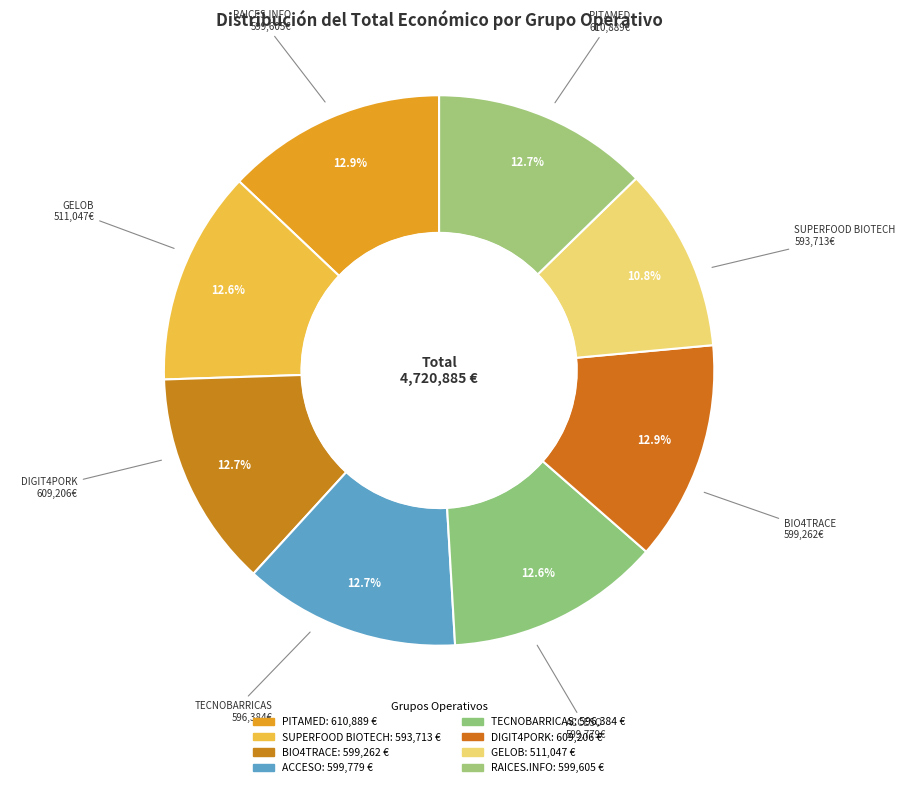

Count the number of slices in the pie.

8